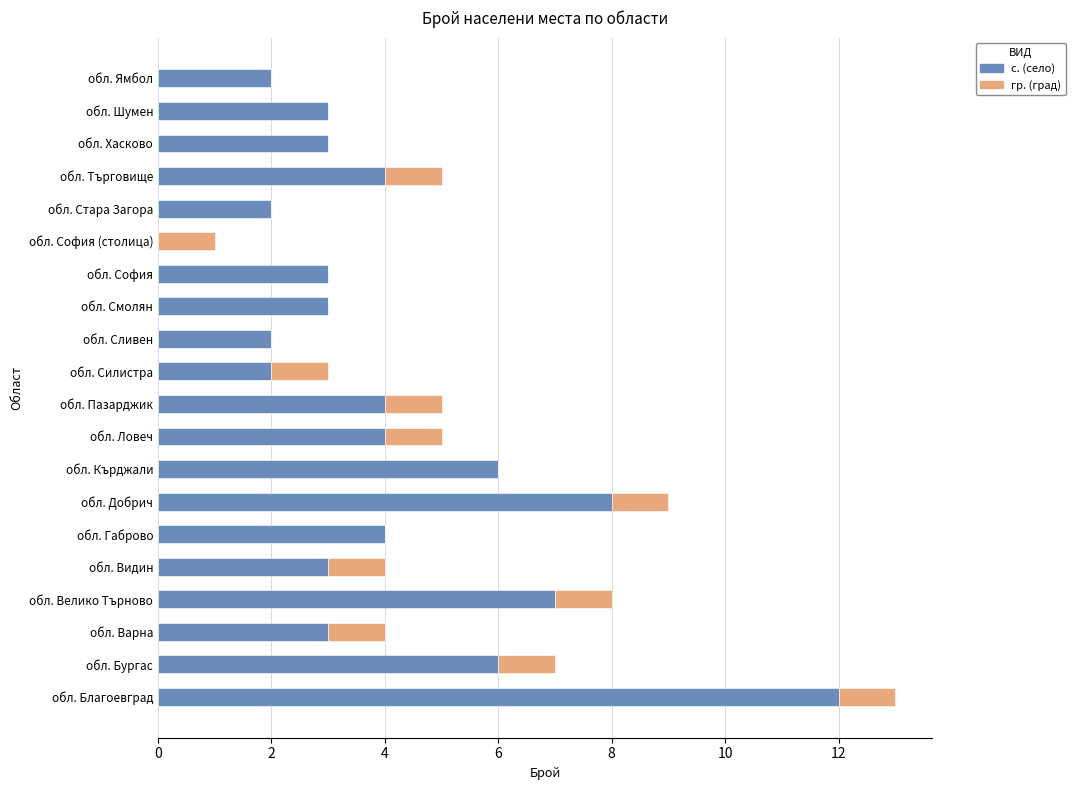

What is the sum of the с. (село) values at обл. Стара Загора and обл. Смолян?

5